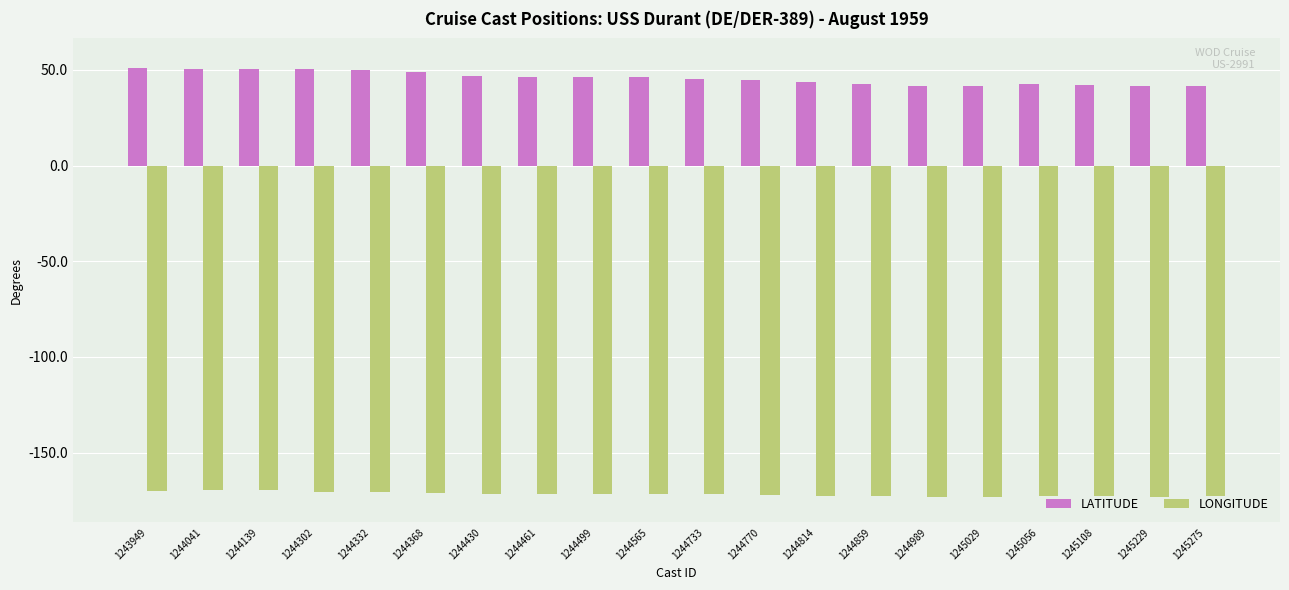

List the series in order of their peak value, lowest first.

LONGITUDE, LATITUDE